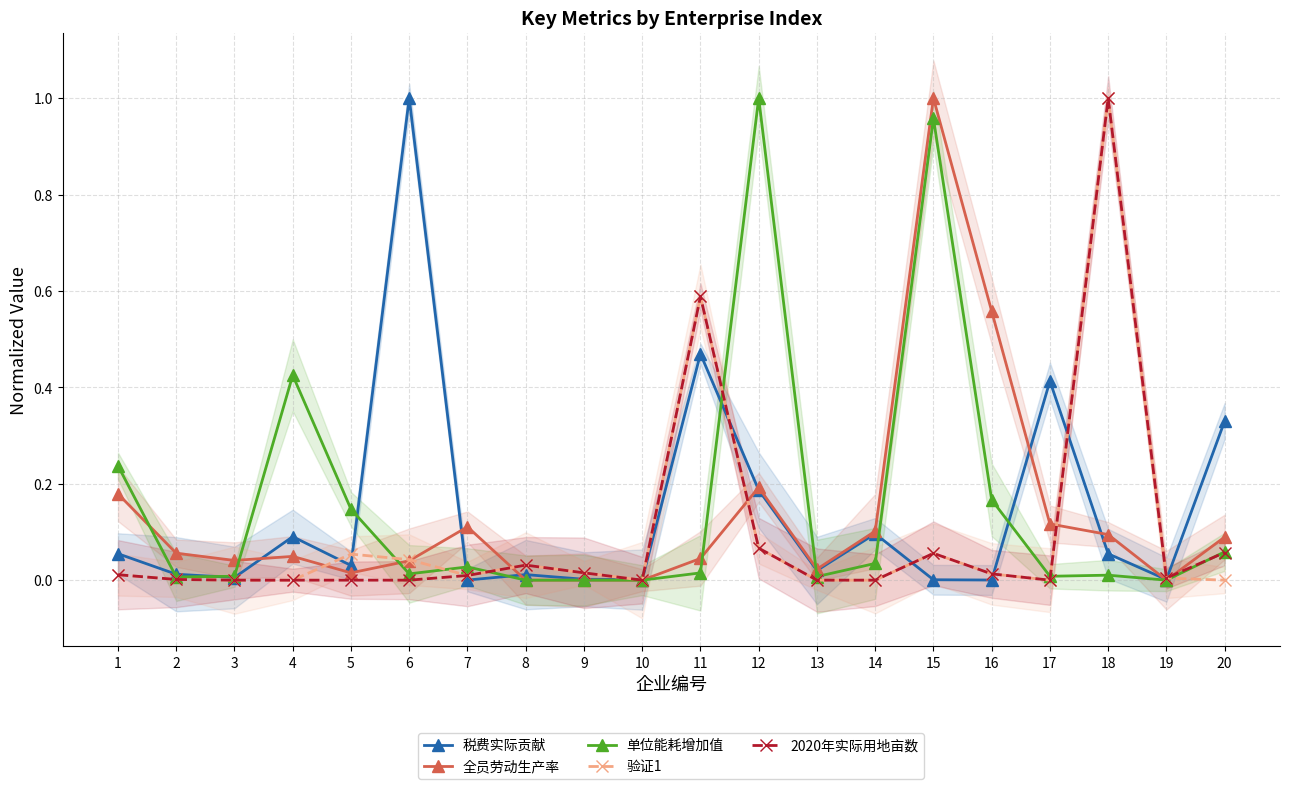

Which category has the highest value in the 全员劳动生产率 series?

15